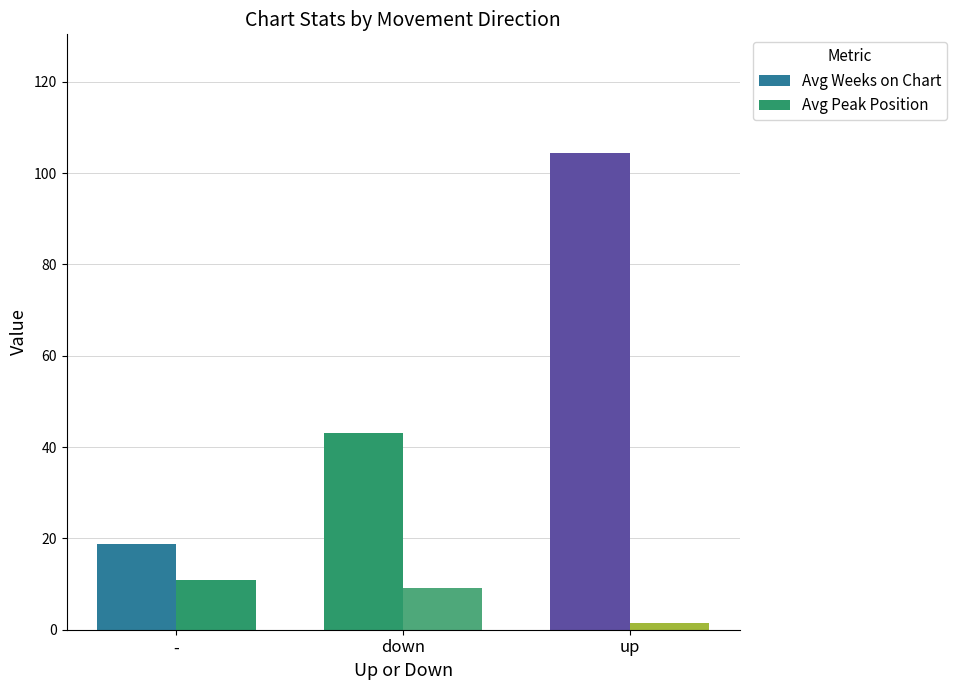

Which category has the highest value across all series?

up